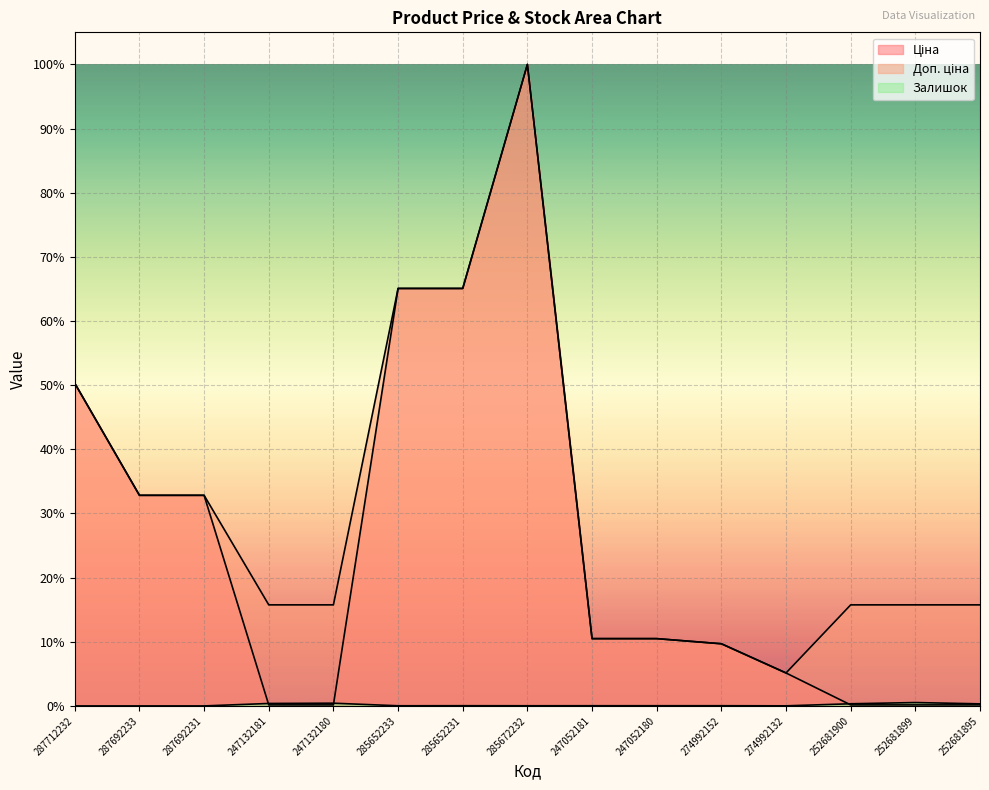

Which label corresponds to the largest value in the chart?

285672232